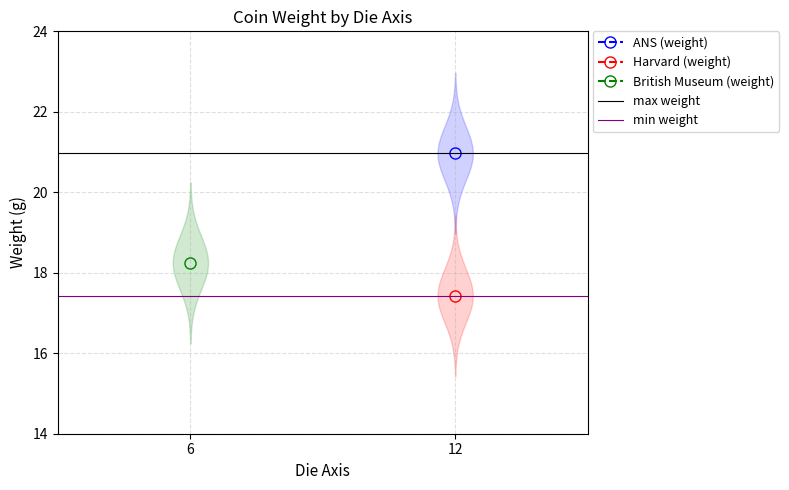

What is the average value of the min weight series?

17.4